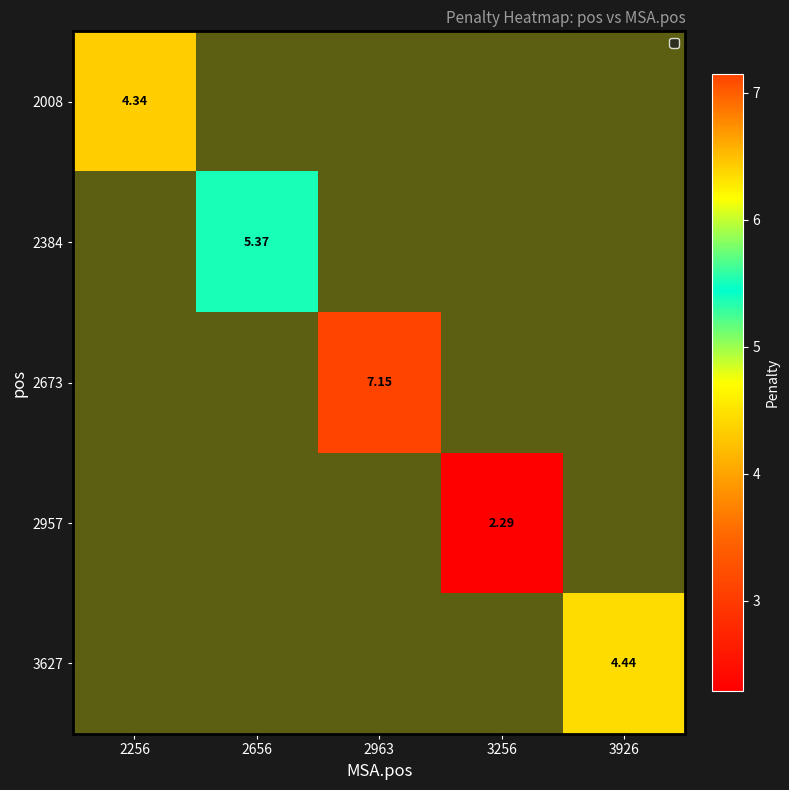

Which has a higher value, 2963 or 3256?

2963